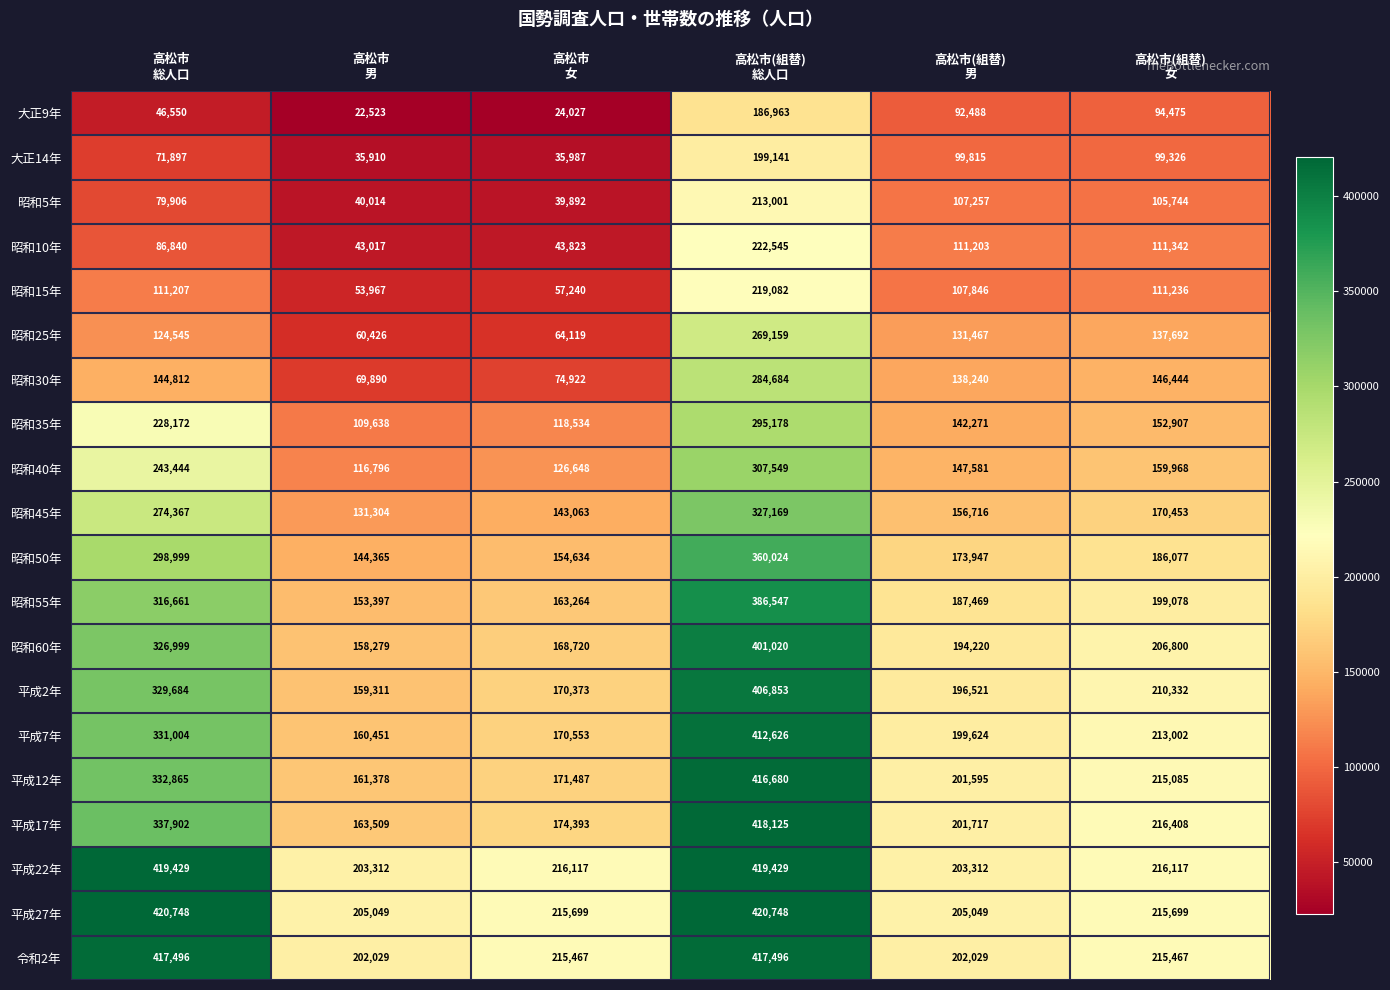

Which series has the largest total across all categories?

平成27年